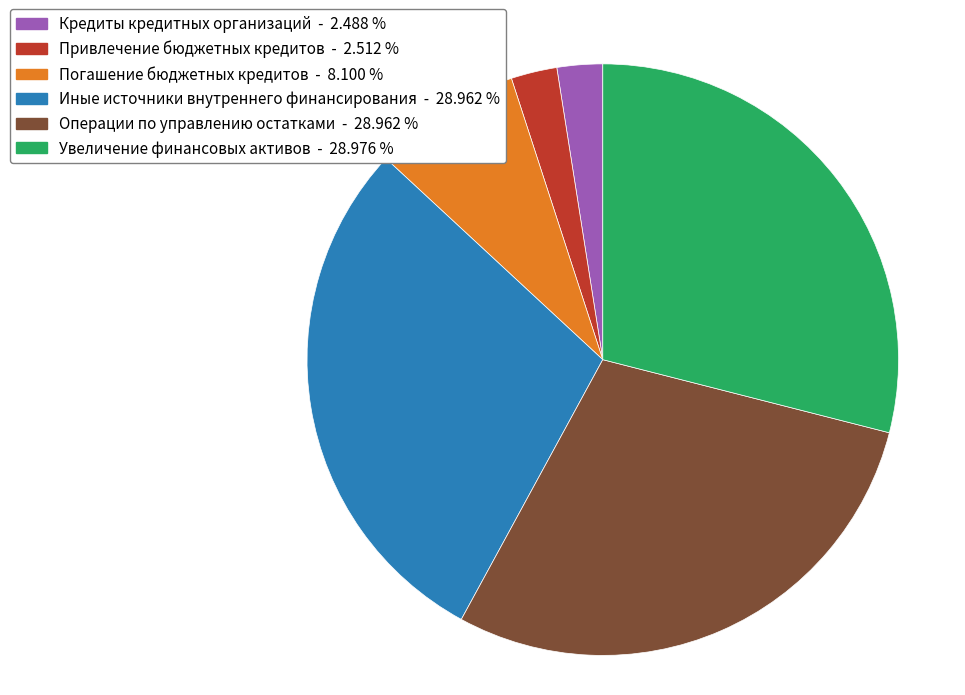

Does Иные источники внутреннего финансирования represent more than half of the total?

No